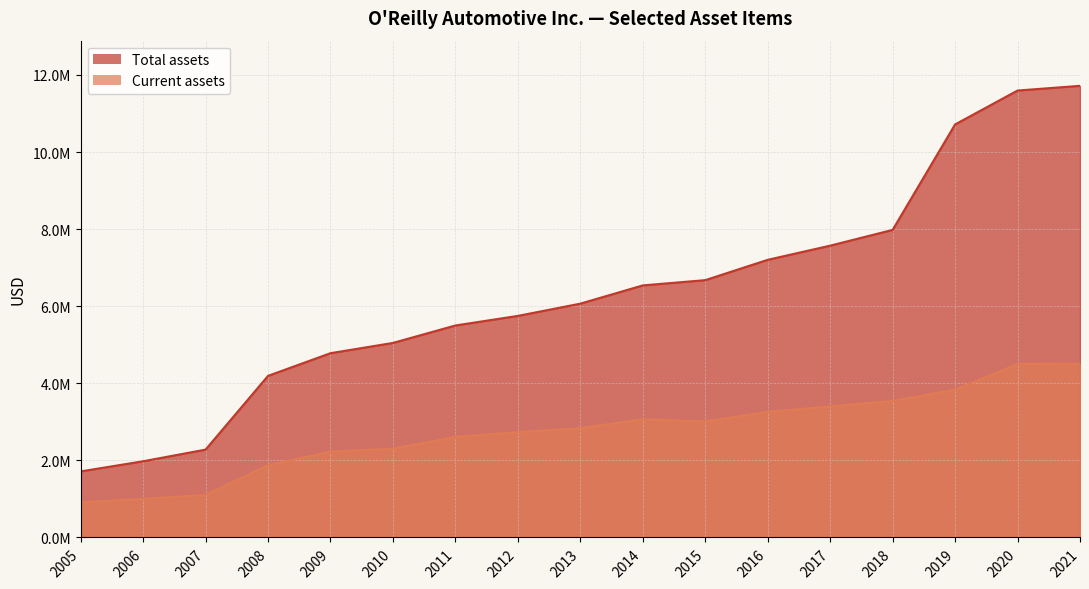

Is the value of Current assets at 2005 greater than the value of Total assets at 2015?

No